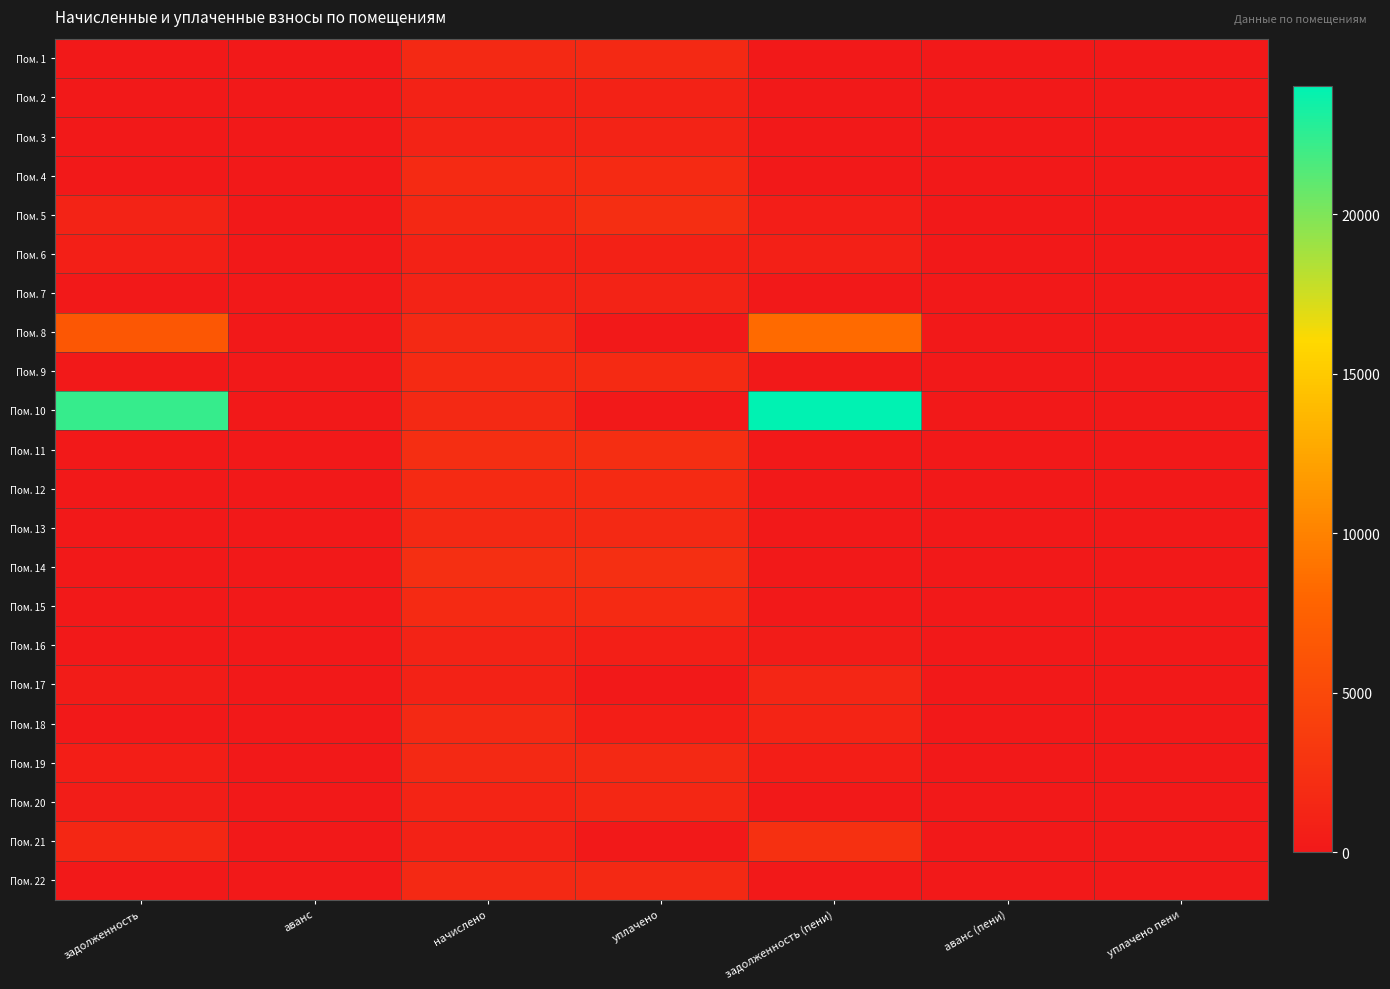

What is the difference between the highest and lowest values at задолженность?

22313.5